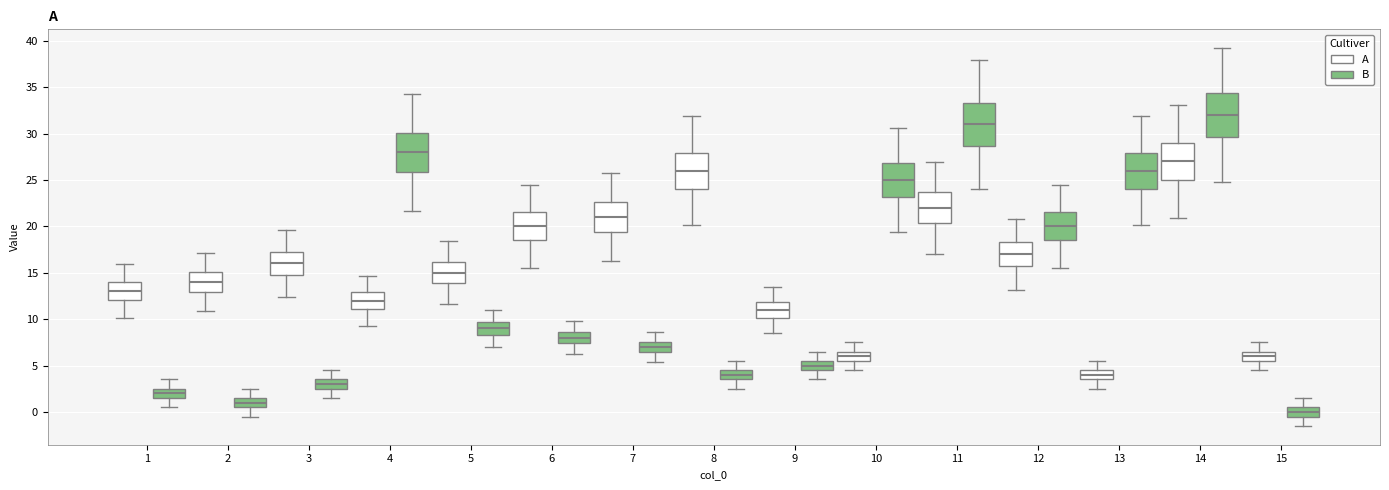

Which box has the lowest median line?

15 (B)